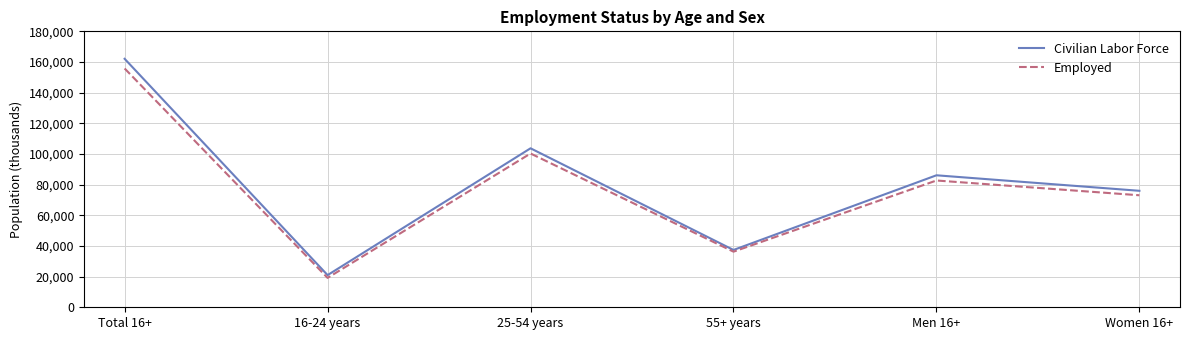

How many interior local peaks does the Employed series have?

2